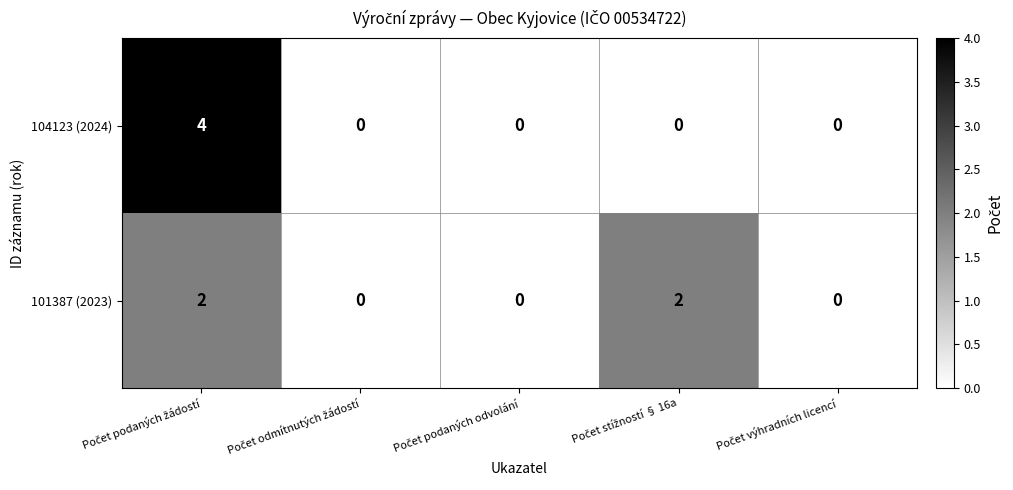

Which series has the largest range (max minus min)?

104123 (2024)